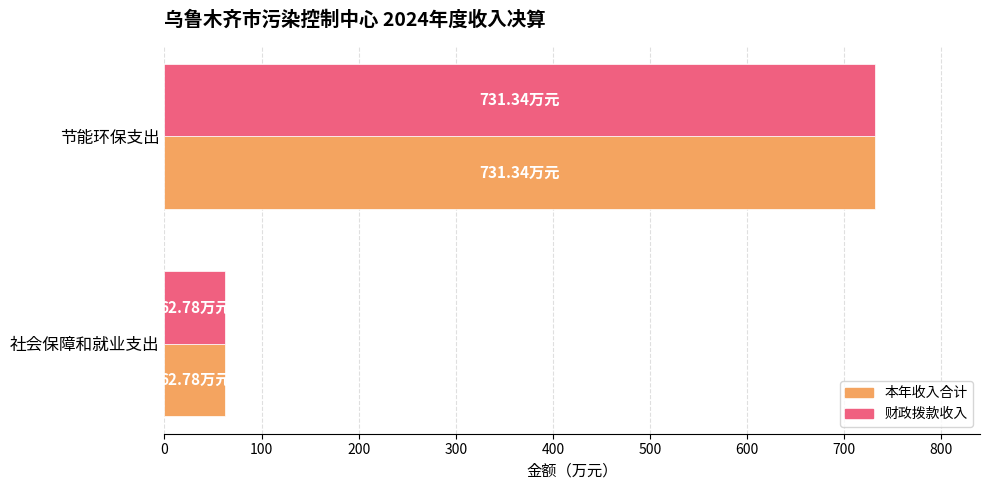

Where is 本年收入合计 nearest to the value 397?

社会保障和就业支出